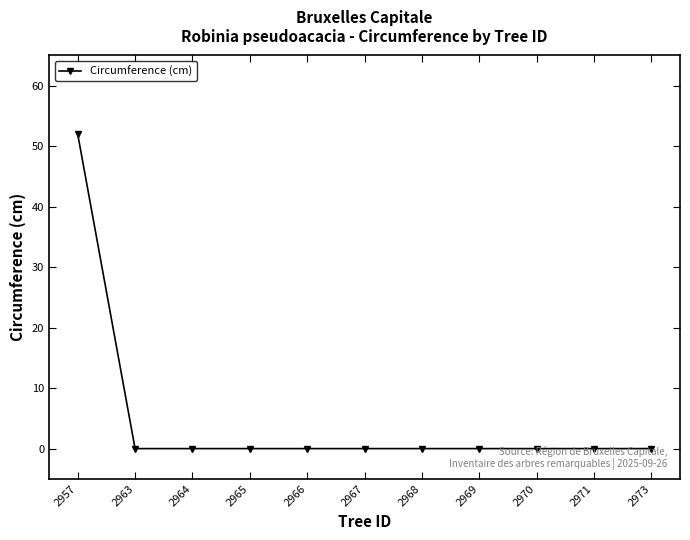

True or false: the data shows 0 at 2968.

True